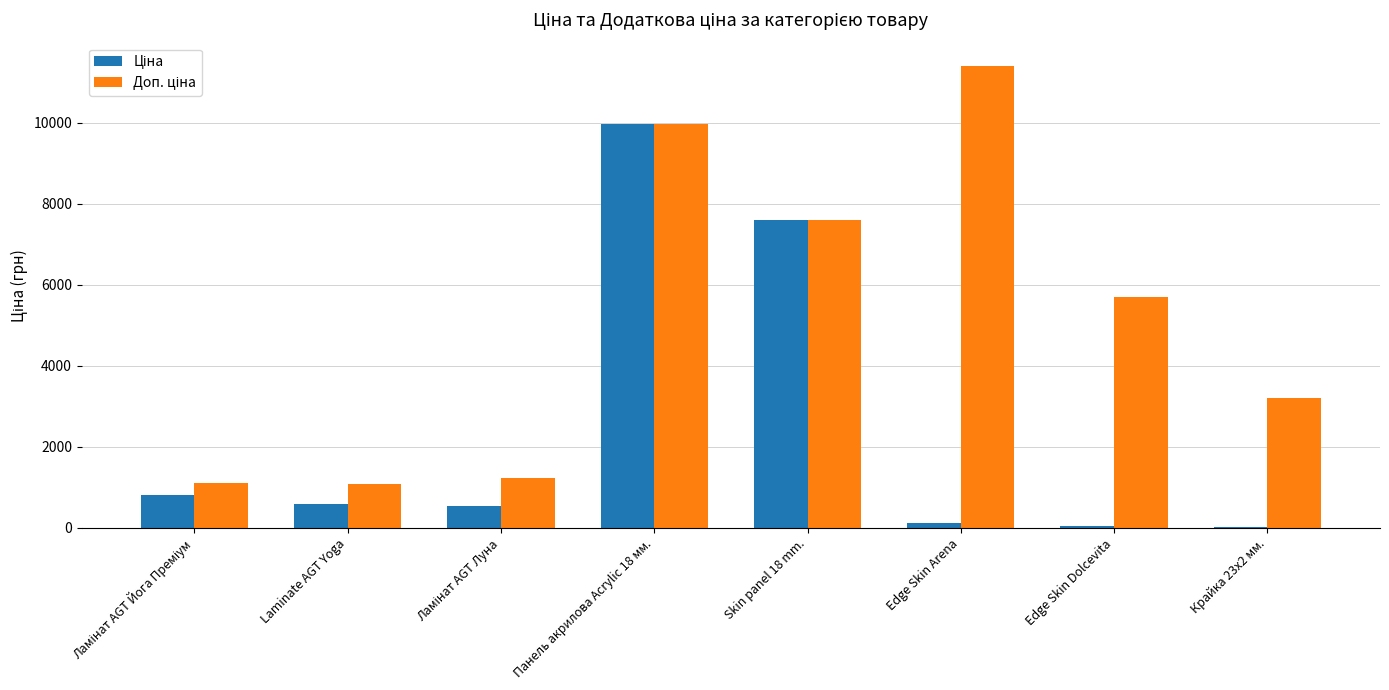

What is the maximum value shown in the chart?

11410.0